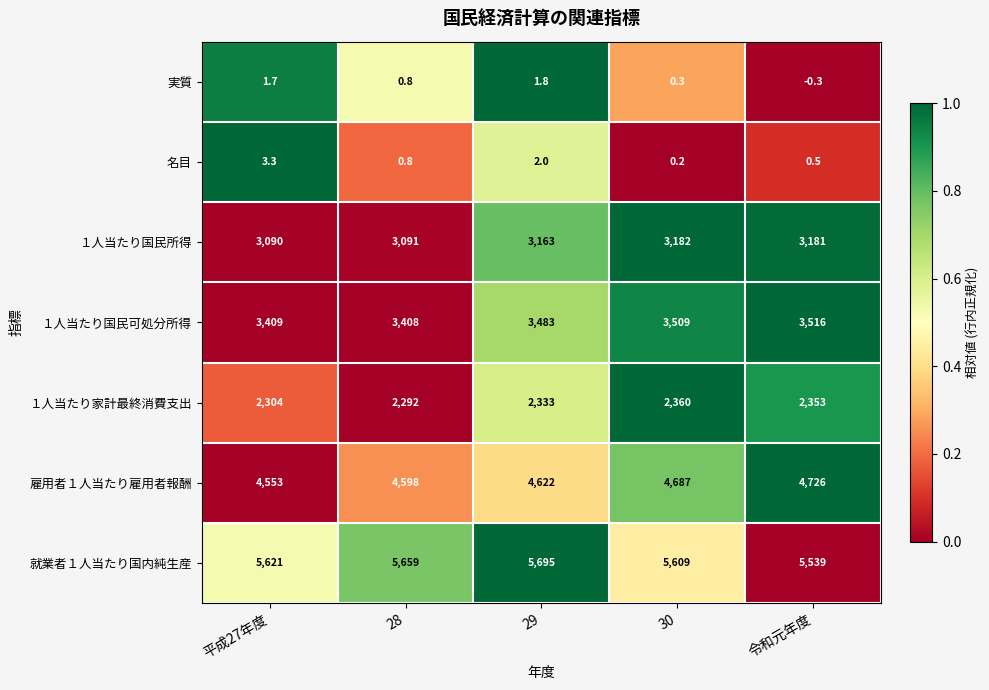

At 29, list the series in order from smallest to largest.

実質, 名目, １人当たり家計最終消費支出, １人当たり国民所得, １人当たり国民可処分所得, 雇用者１人当たり雇用者報酬, 就業者１人当たり国内純生産